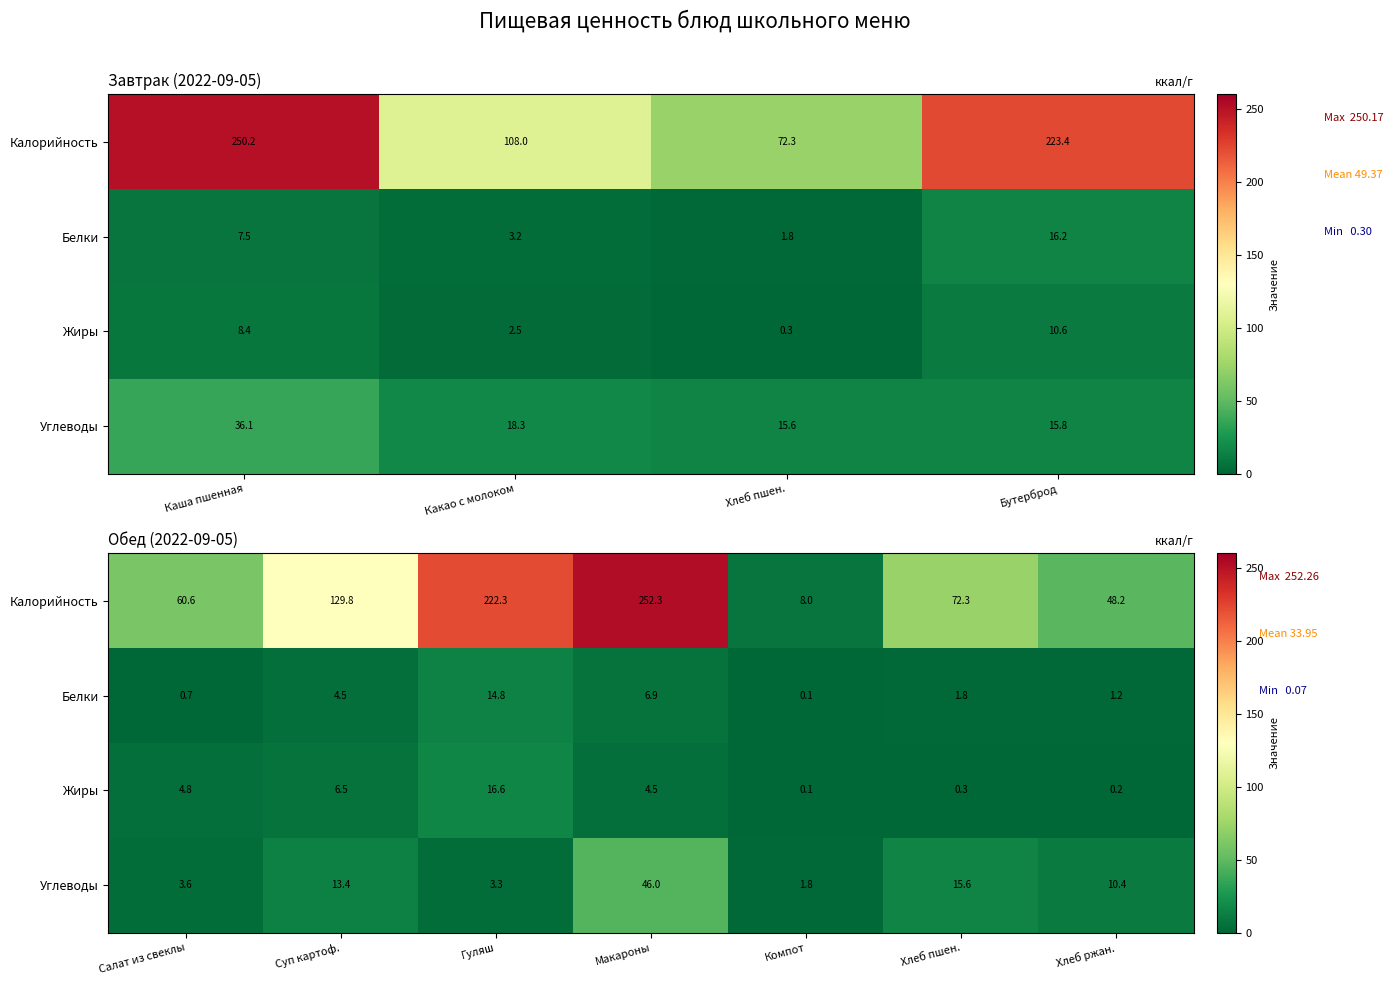

What is the average value of the Углеводы series?

13.4